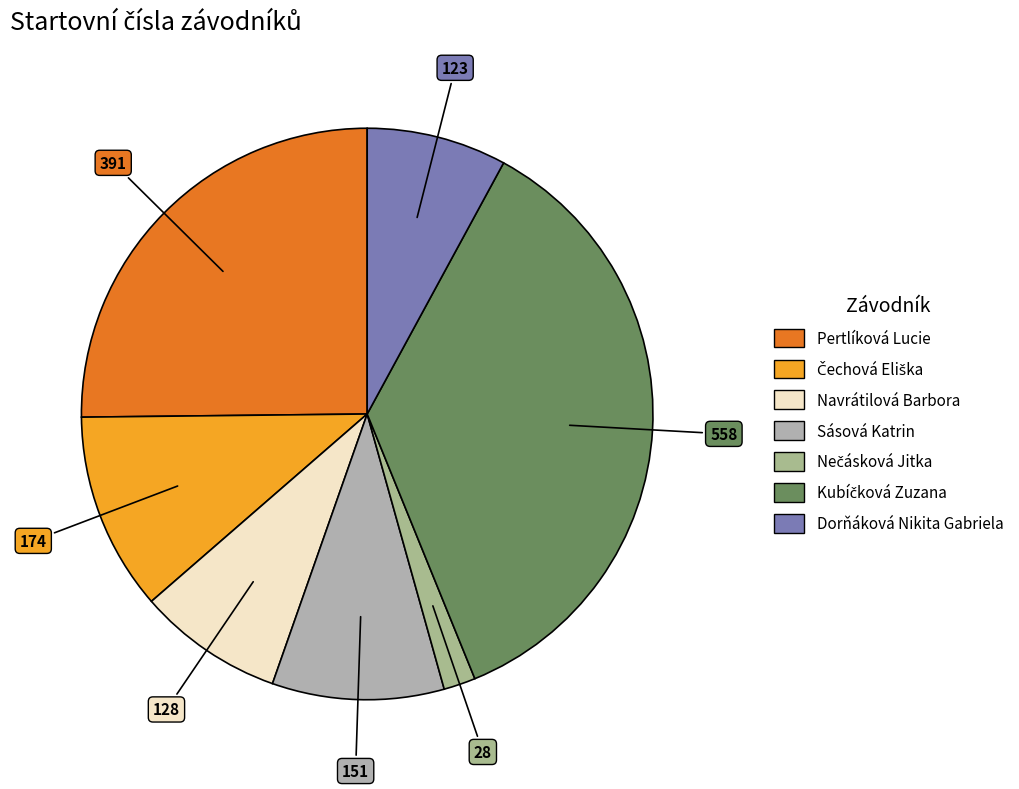

Rank the categories by value from lowest to highest.

Nečásková Jitka, Dorňáková Nikita Gabriela, Navrátilová Barbora, Sásová Katrin, Čechová Eliška, Pertlíková Lucie, Kubíčková Zuzana